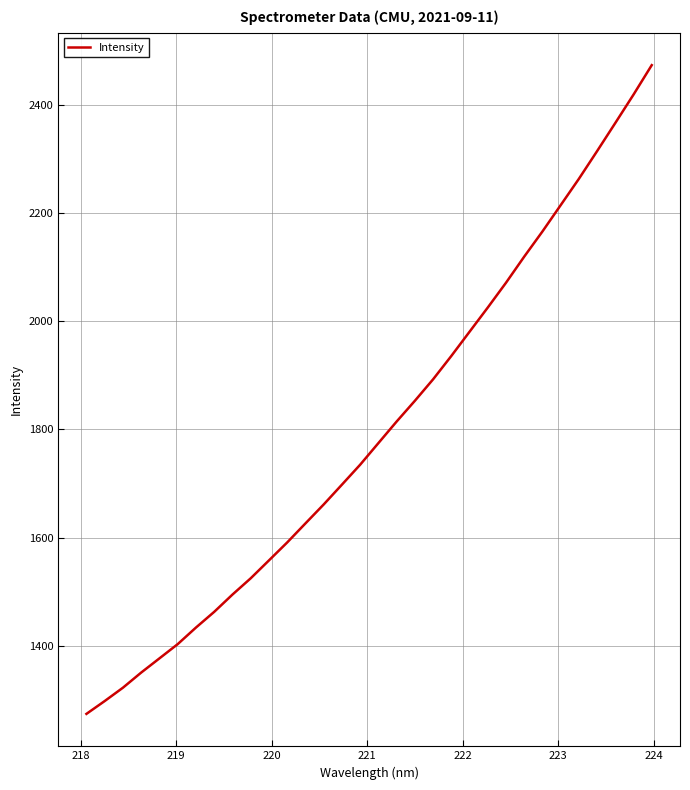

What is the difference between the maximum and minimum values?

1199.0